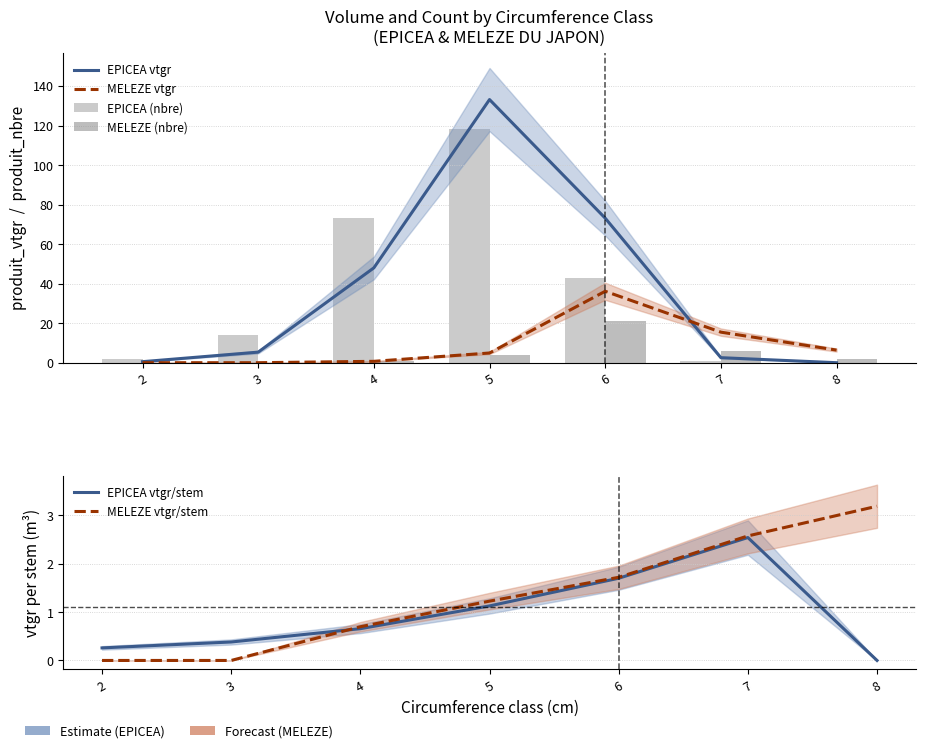

The EPICEA (nbre) series shows 3.2 at 2. True or false?

False